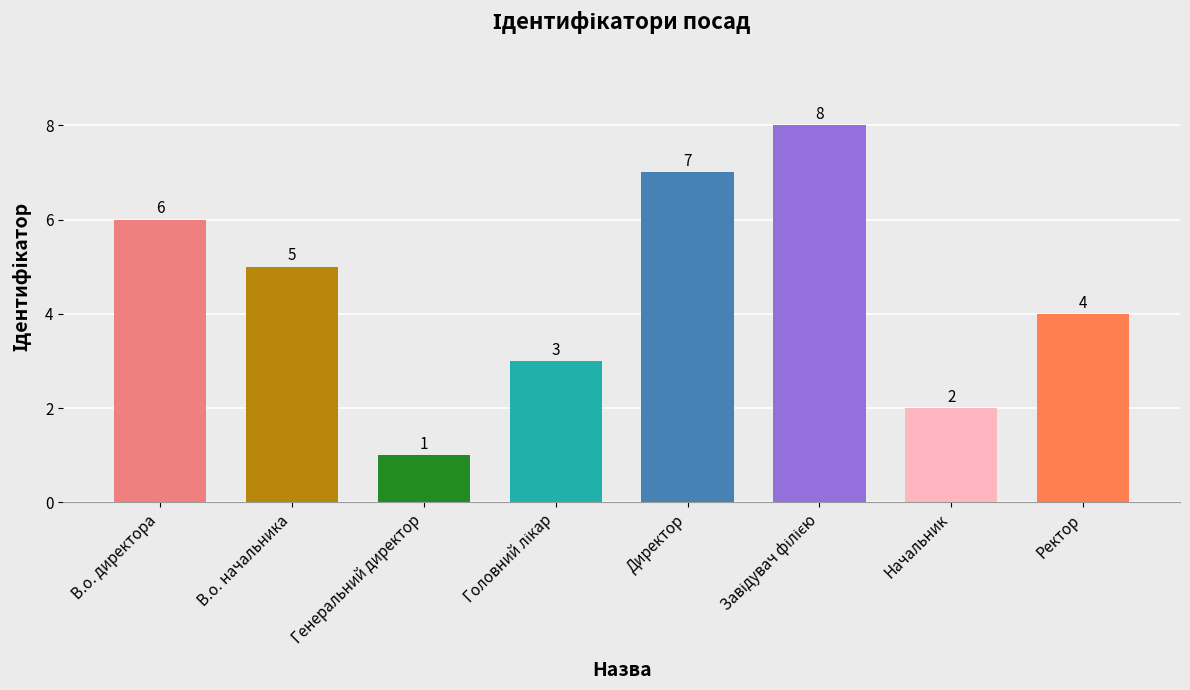

Which has a higher value, Ректор or В.о. начальника?

В.о. начальника